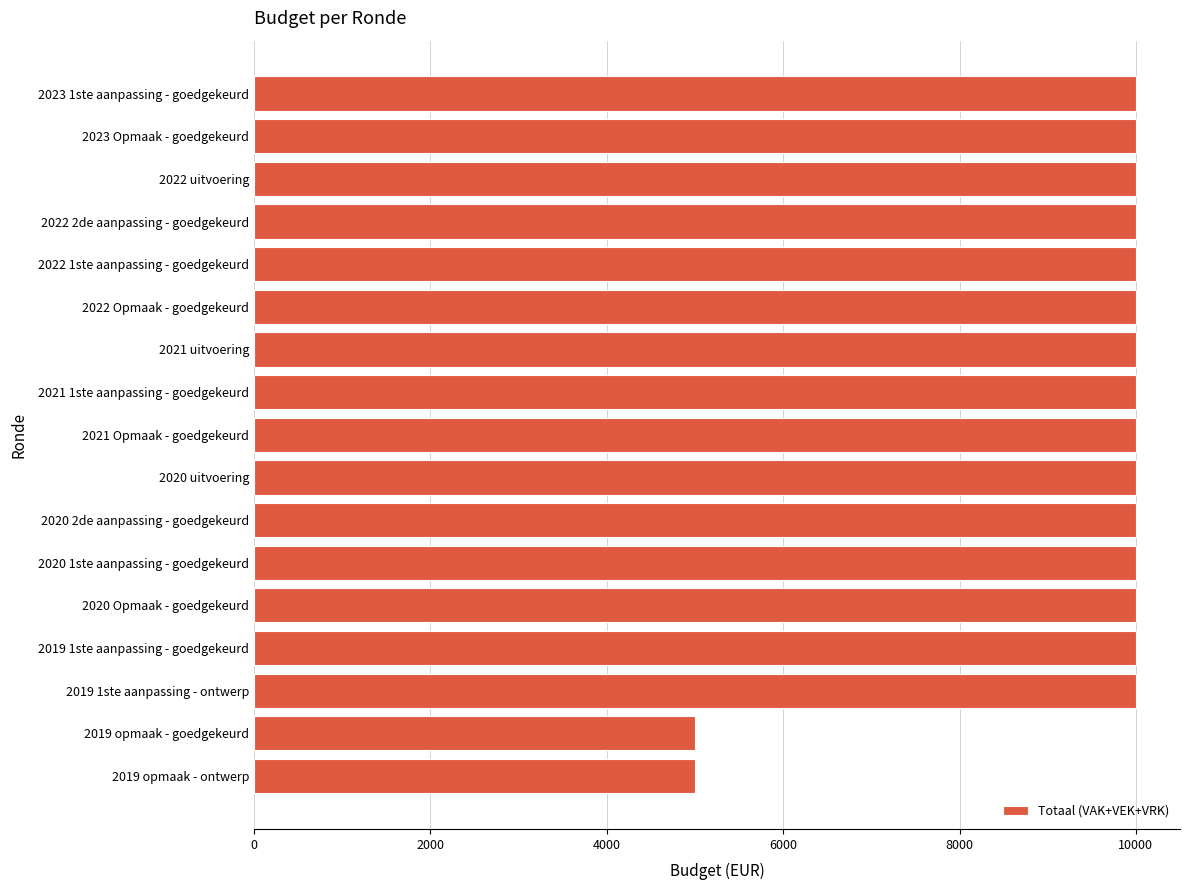

What is the greatest value displayed?

10000